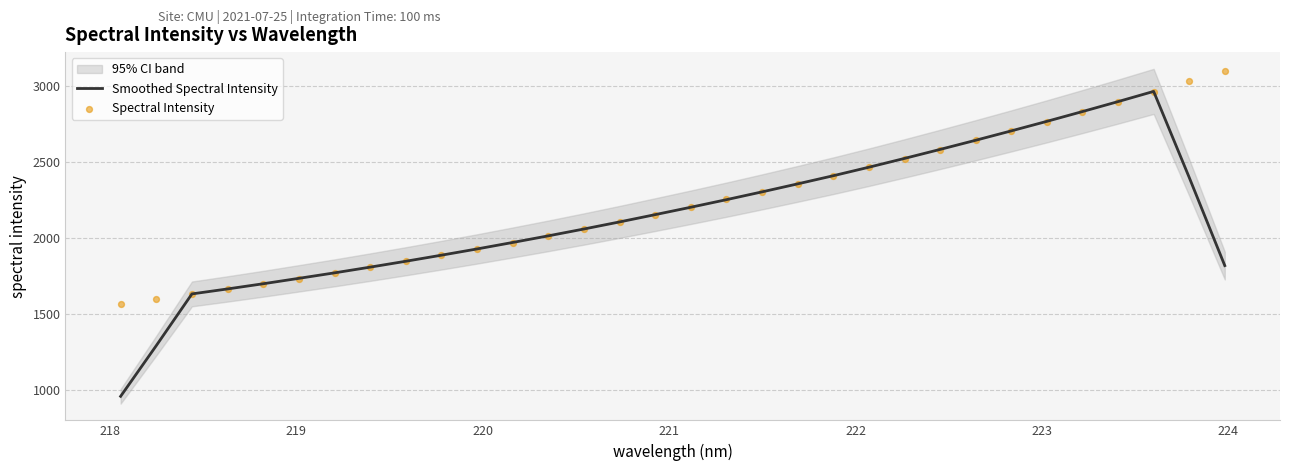

Which series has the largest total across all categories?

Spectral Intensity